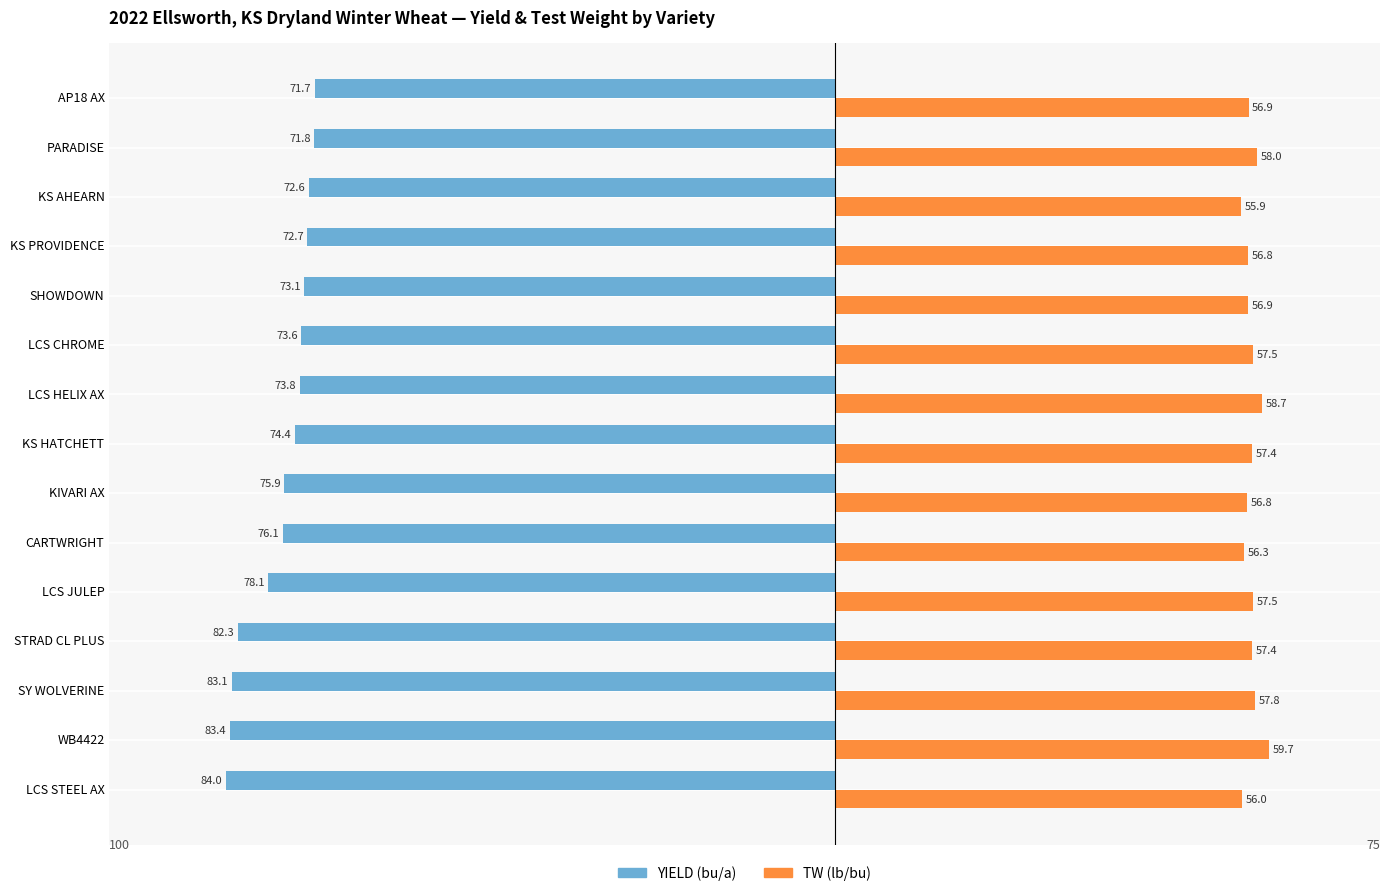

What position from the left is LCS STEEL AX?

1